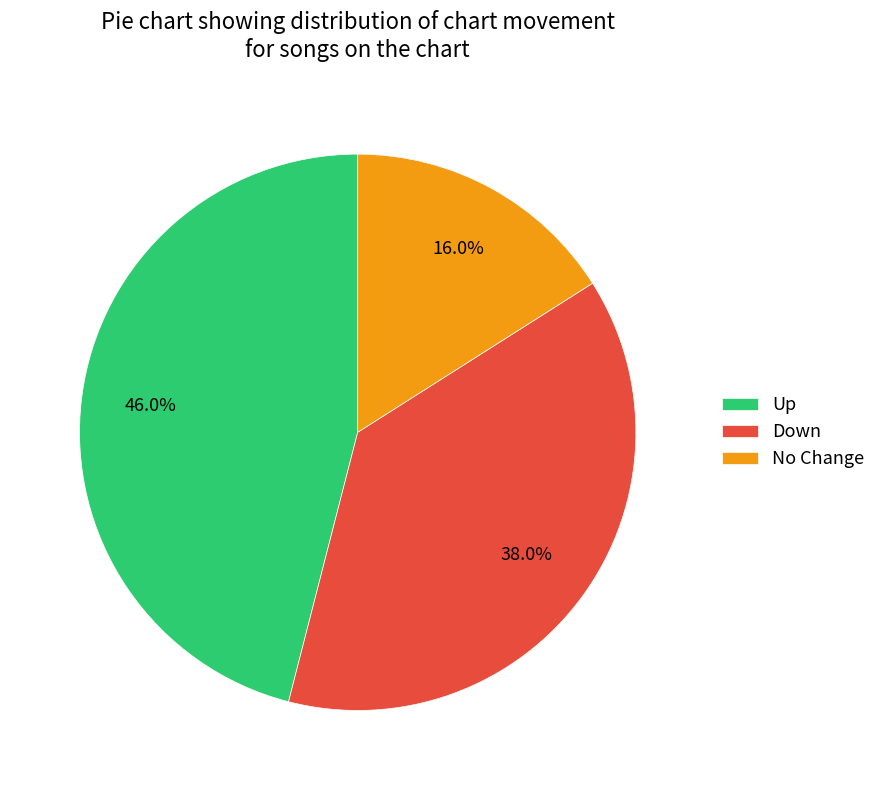

Rank the categories by value from highest to lowest.

Up, Down, No Change